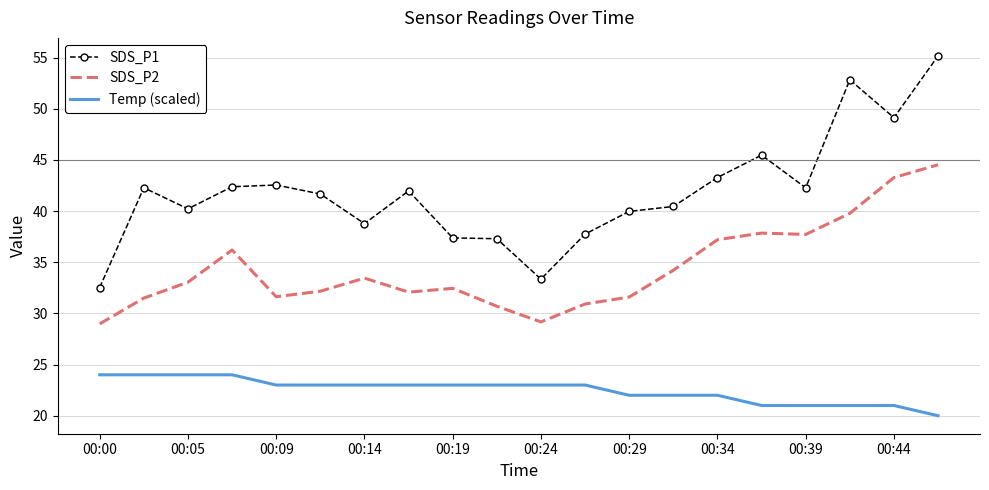

True or false: SDS_P1 and SDS_P2 intersect in this chart.

False